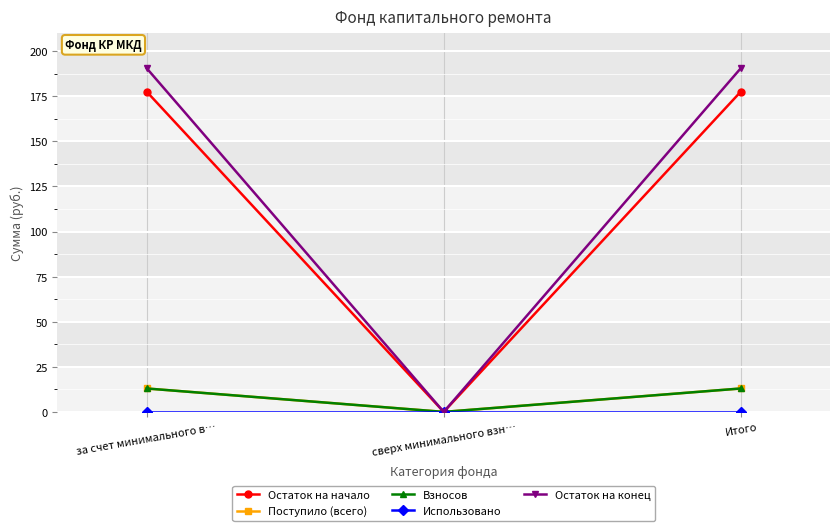

What is the label of the 2nd point from the right?

сверх минимального взн…